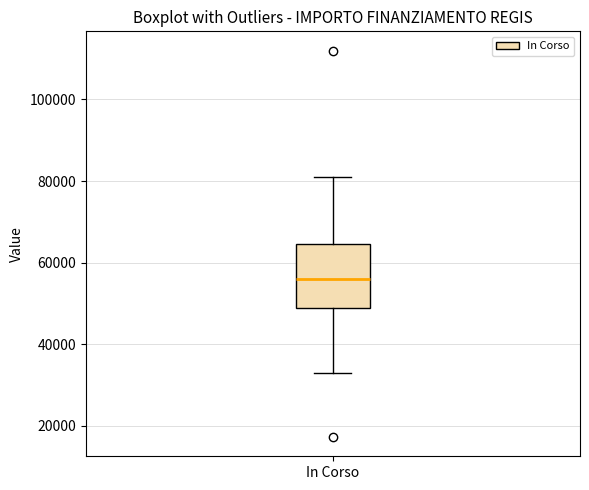

Transcribe this box plot: give where the median line is, the range the box spans, and where the two whiskers end, as read against the y-axis. The values are not printed on the chart, so give them approximately, as read against the axis.

median 56000, box 50000 to 64000, whiskers 32000 to 80000